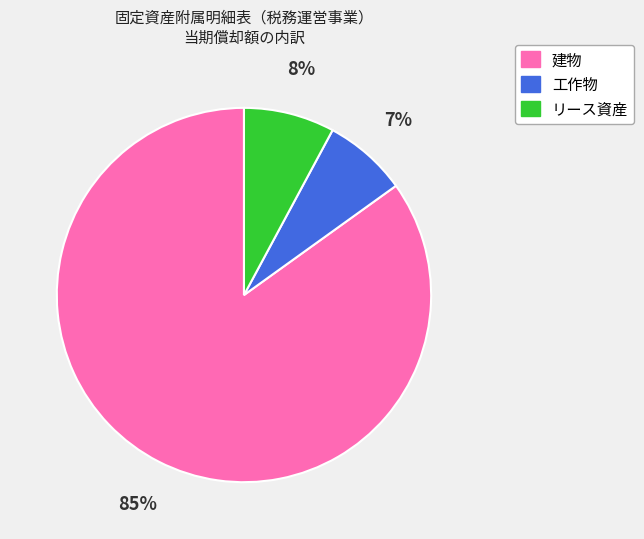

Combined, do 建物 and 工作物 account for over 50%?

Yes